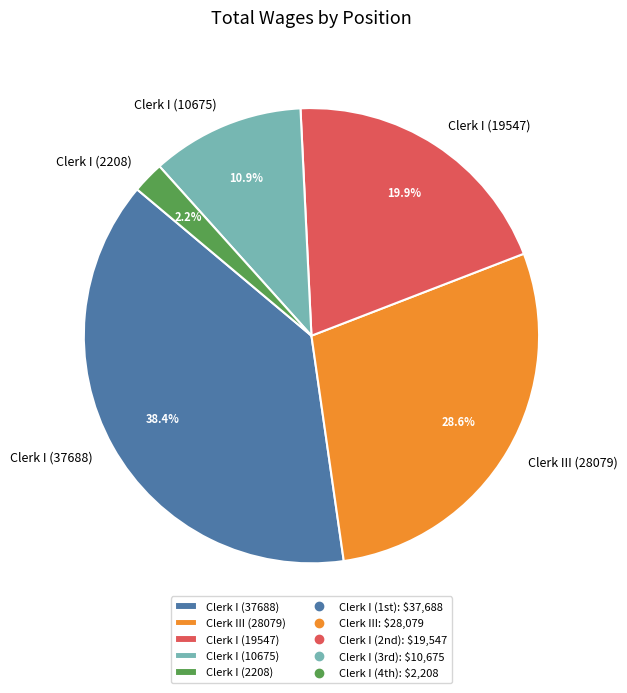

Does Clerk III (28079) represent more than half of the total?

No